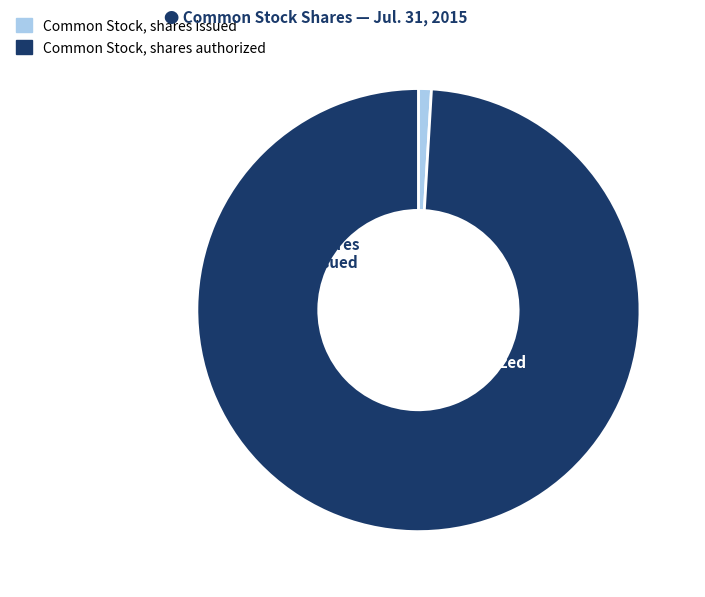

How many slices are in this pie chart?

2